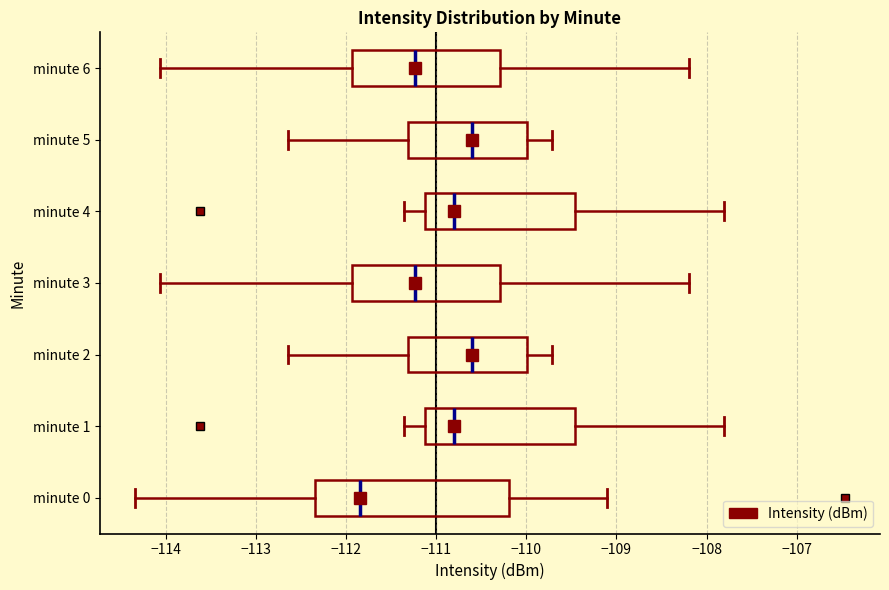

Comparing the boxes themselves (not the whiskers), which one is the widest?

minute 0